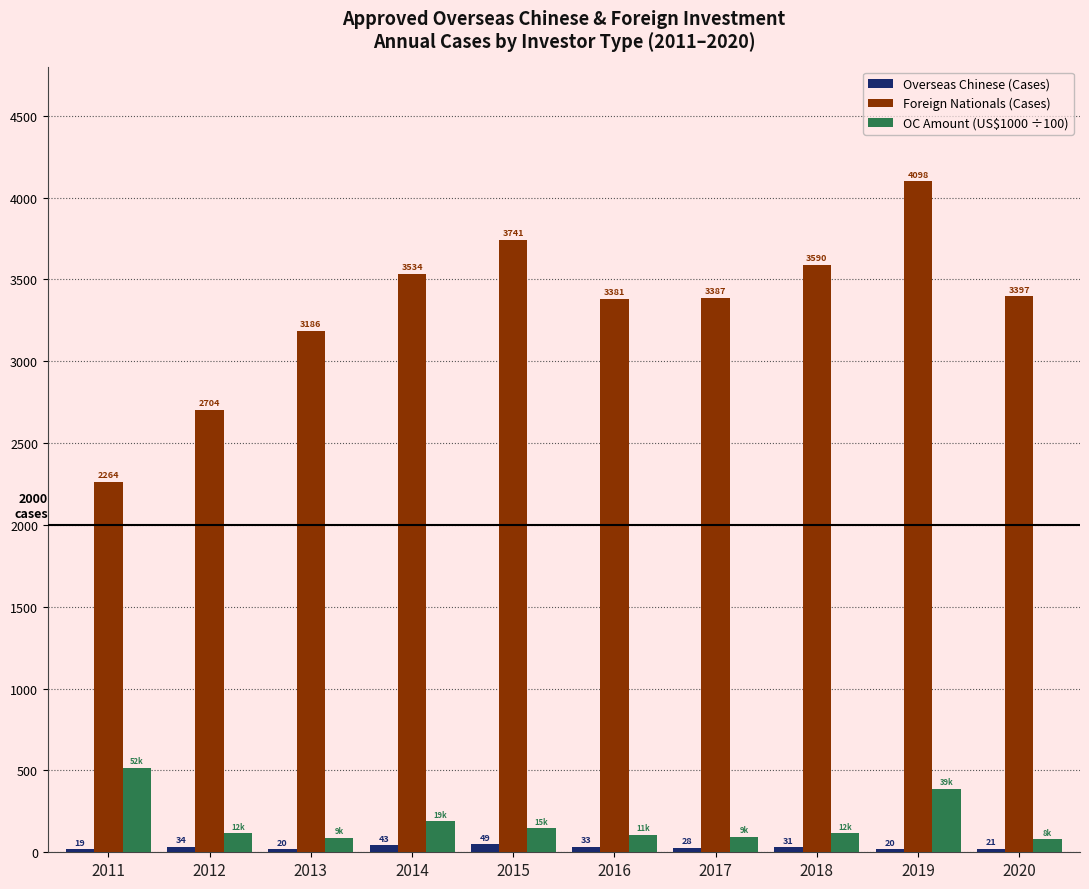

Which series has the largest total across all categories?

Foreign Nationals (Cases)